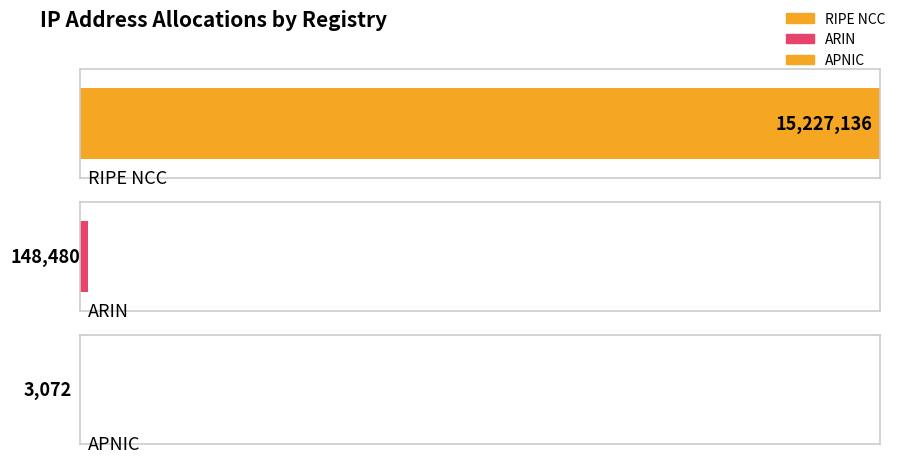

Which label corresponds to the smallest value in the chart?

APNIC